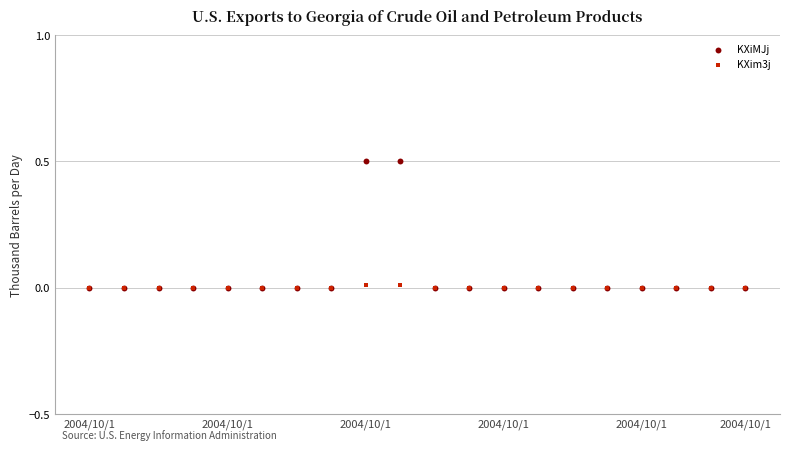

What are all the series names shown in the legend?

KXiMJj, KXim3j